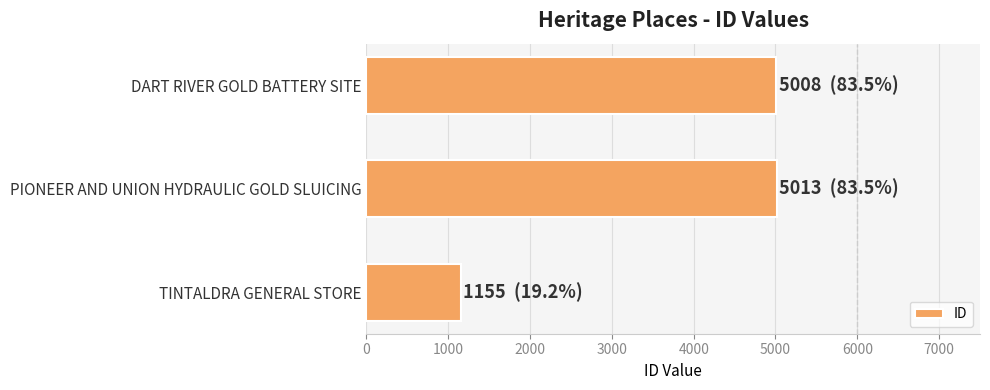

Is it true that the value at DART RIVER GOLD BATTERY SITE is 6993?

False